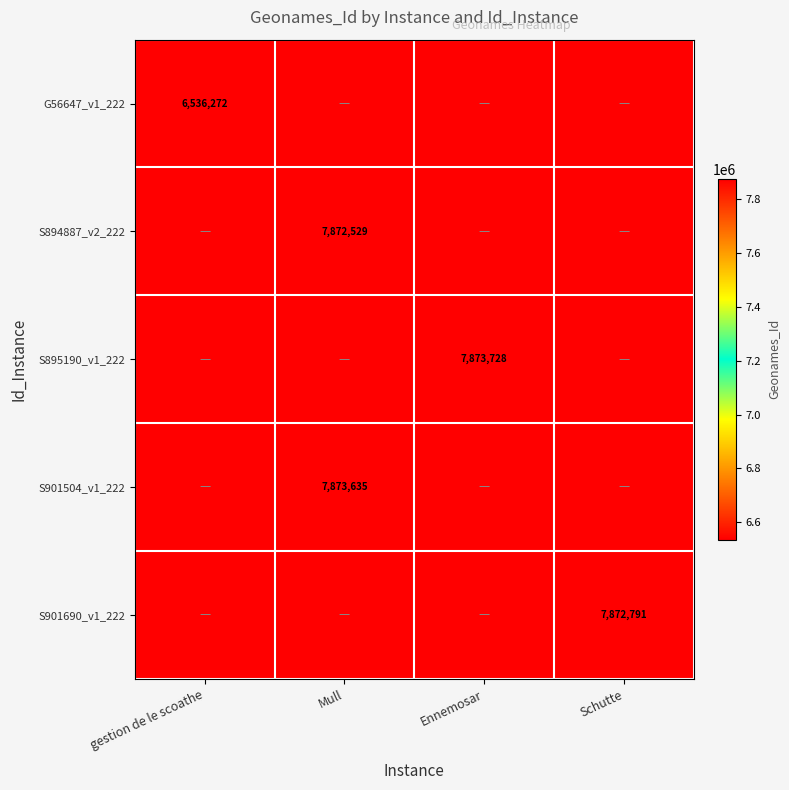

Is the value of G56647_v1_222 at Mull greater than the value of S901504_v1_222 at Mull?

No